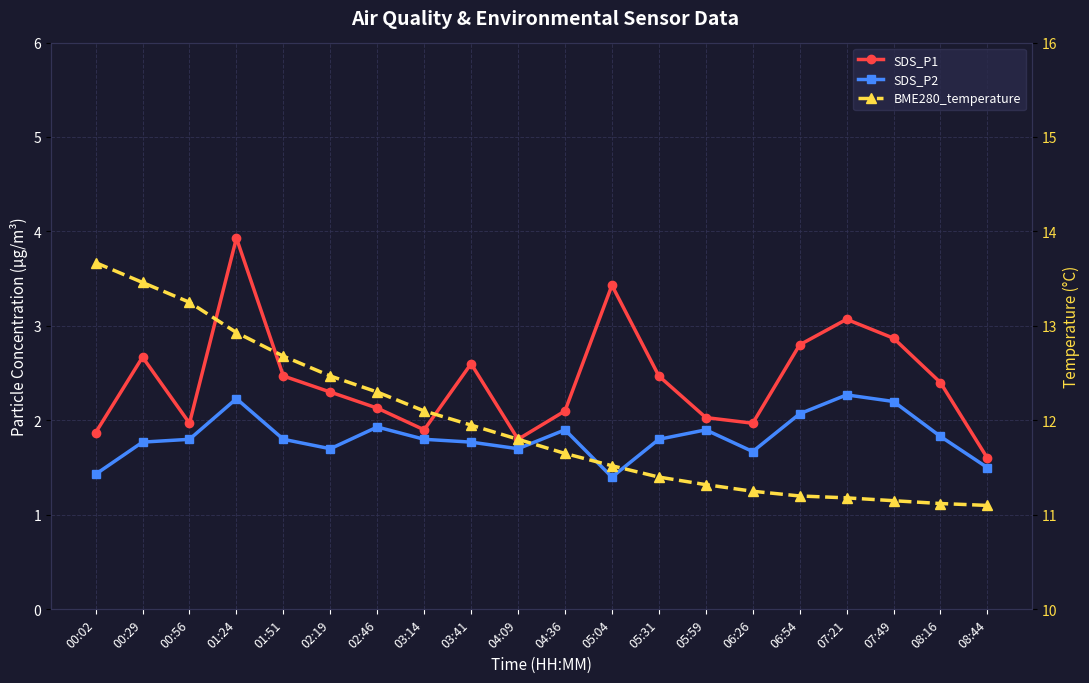

At 04:36, list the series in order from largest to smallest.

BME280_temperature, SDS_P1, SDS_P2